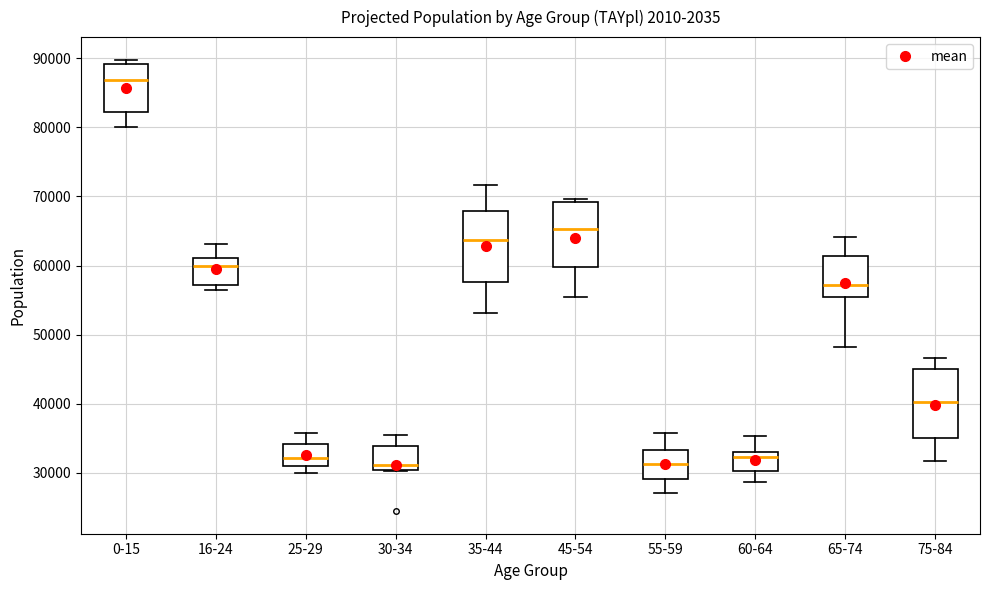

Reading left to right, transcribe this box plot: for each box, give where its median line is, the range the box spans, and where its two whiskers end, as read against the y-axis. The values are not printed on the chart, so give them approximately, as read against the axis.

0-15: median 87000, box 82000 to 89000, whiskers 80000 to 90000
16-24: median 60000, box 57000 to 61000, whiskers 57000 (just below the box's lower edge) to 63000
25-29: median 32000, box 31000 to 34000, whiskers 30000 to 36000
30-34: median 31000, box 30000 to 34000, whiskers 30000 to 36000
35-44: median 64000, box 58000 to 68000, whiskers 53000 to 72000
45-54: median 65000, box 60000 to 69000, whiskers 55000 to 70000
55-59: median 31000, box 29000 to 33000, whiskers 27000 to 36000
60-64: median 32000, box 30000 to 33000, whiskers 29000 to 35000
65-74: median 57000, box 55000 to 61000, whiskers 48000 to 64000
75-84: median 40000, box 35000 to 45000, whiskers 32000 to 47000